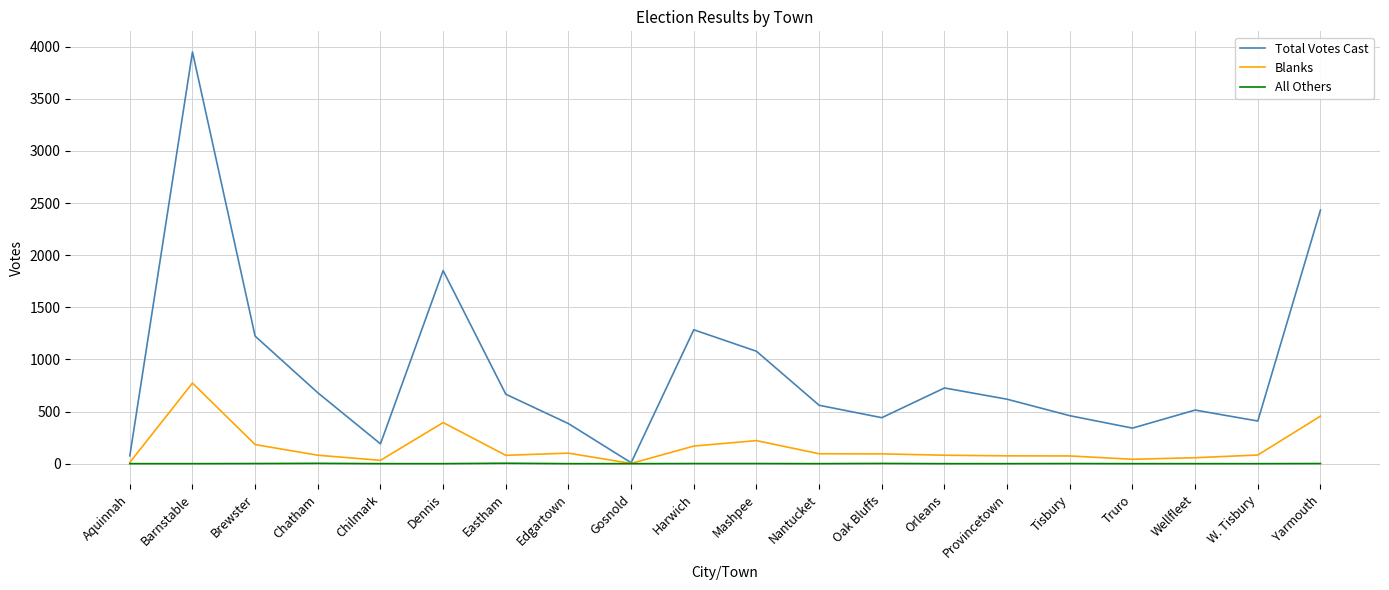

What is the total value across all series at Oak Bluffs?

537